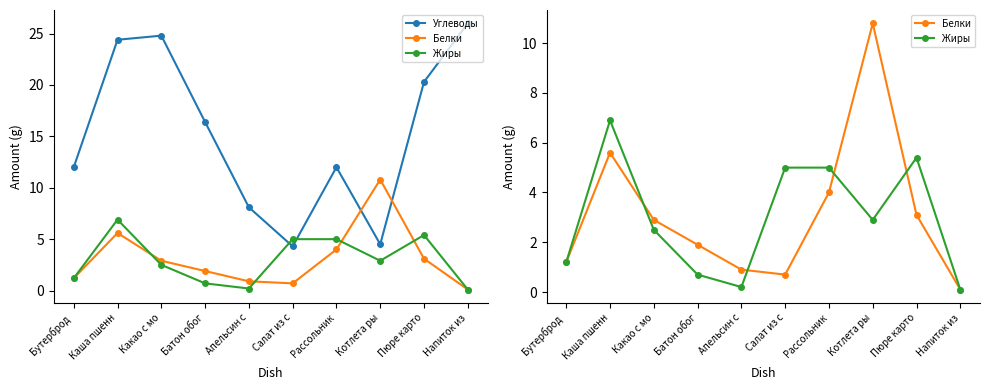

At which category does Белки reach its first local peak?

Каша пшенн